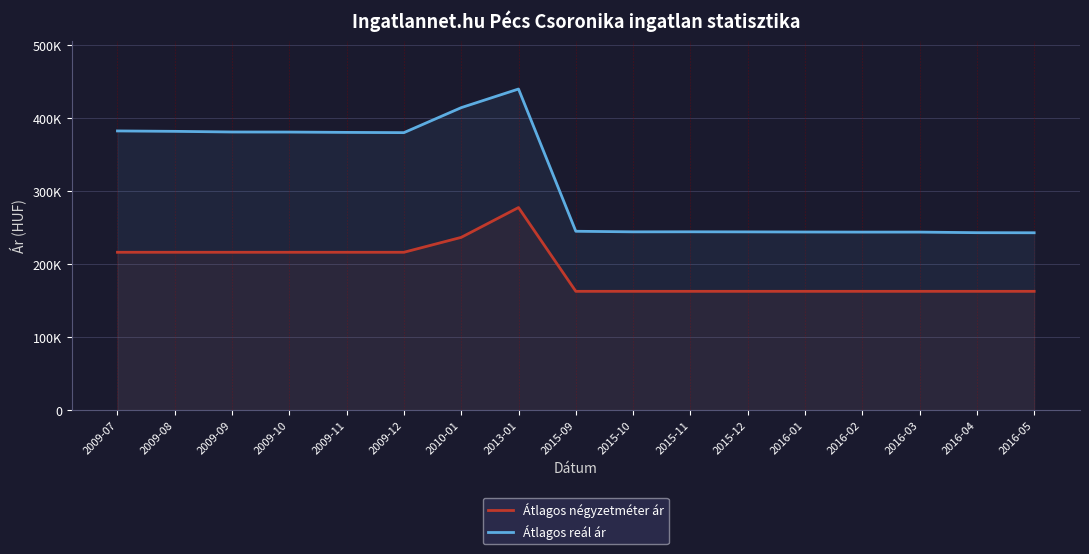

What is the sum of all Átlagos reál ár values?

5331429